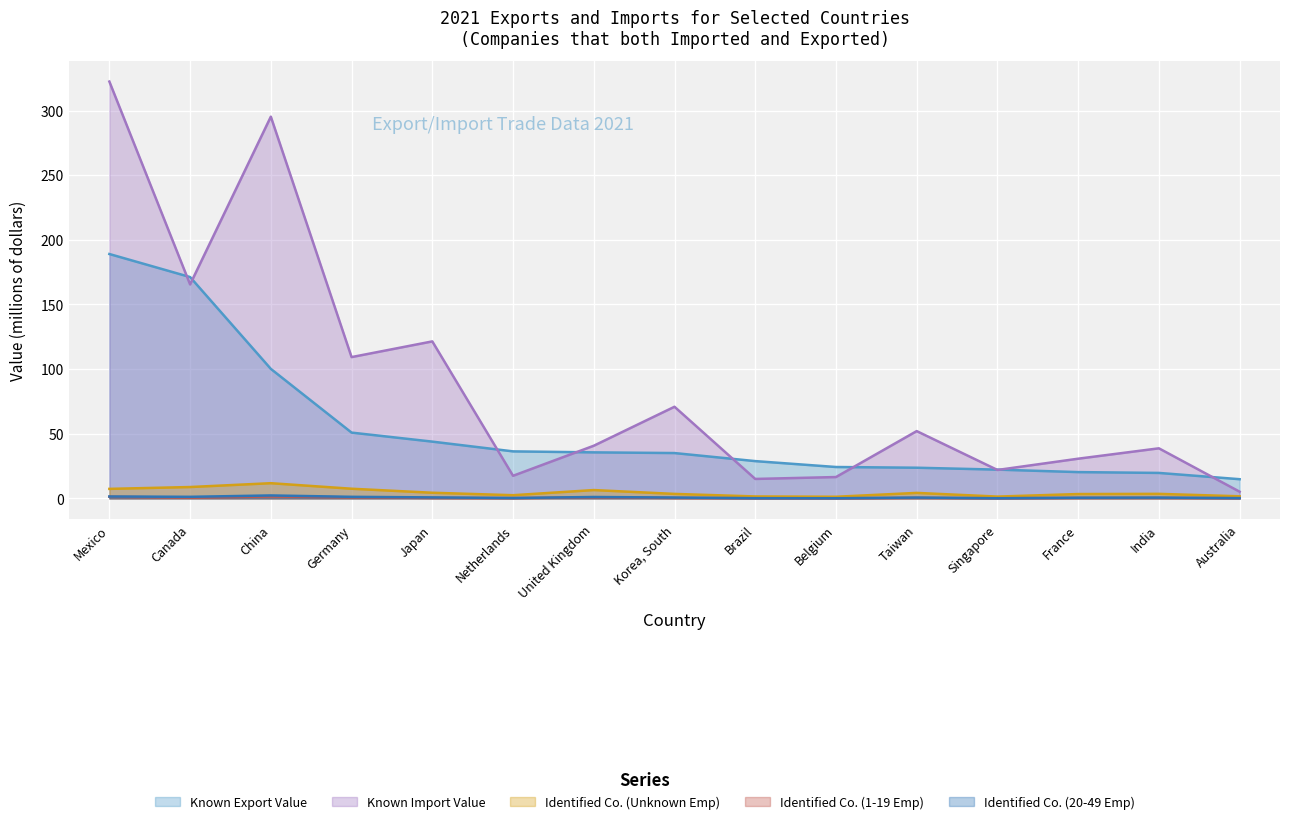

Which label corresponds to the largest value in the chart?

Mexico